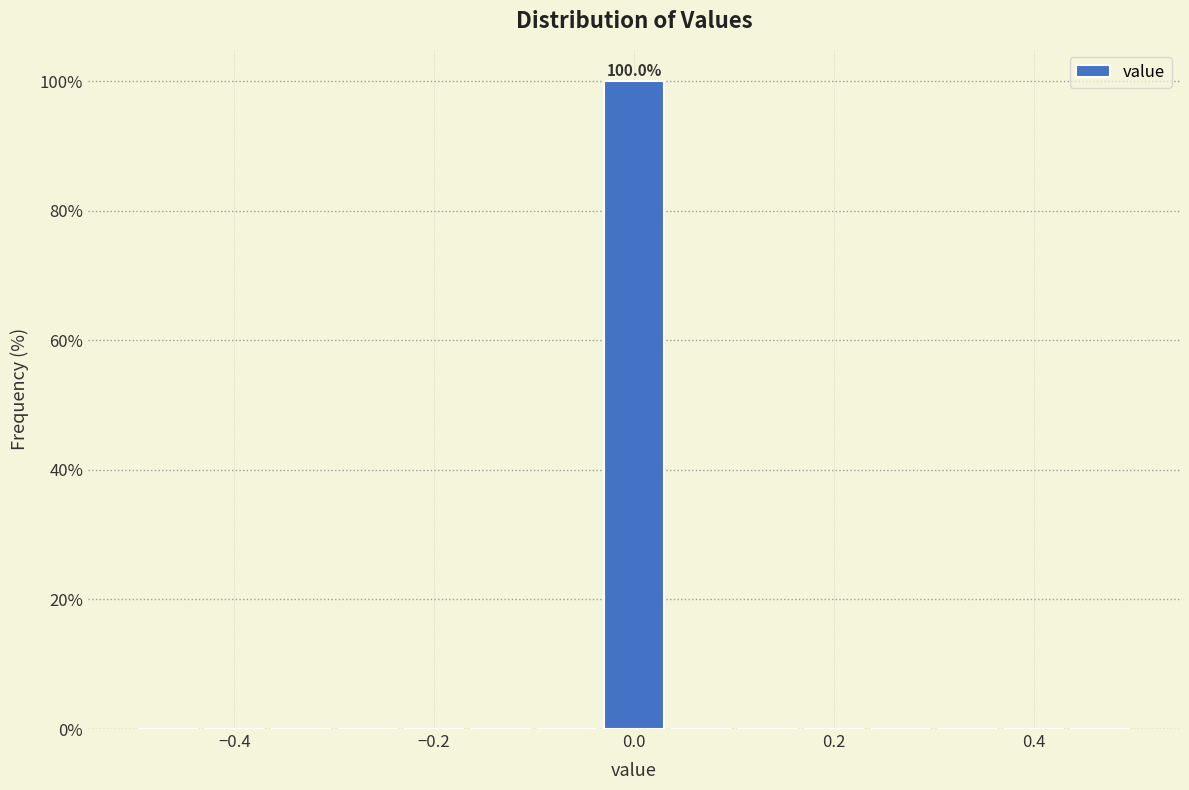

Around what value on the x-axis is the tallest bar? Give the approximate position of its centre, as read against the axis.

0.00